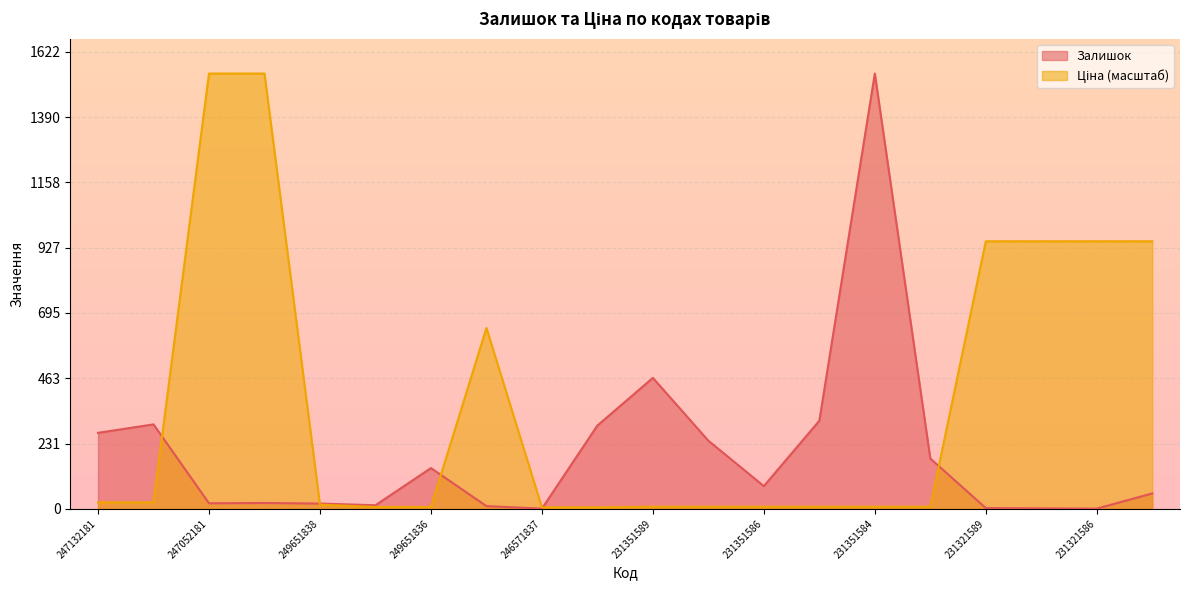

Reading left to right, list all the values displayed in this chart.

Залишок: 247132181=270.0	247132180=300.0	247052181=20.0	247052180=21.0	249651838=19.0	249651837=13.0	249651836=145.0	246581836=10.0	246571837=1.0	246571836=296.0	231351589=465.0	231351588=242.0	231351586=81.0	231351585=313.0	231351584=1545.0	231351583=179.0	231321589=3.0	231321587=2.0	231321586=1.0	231321584=55.0
Ціна: 247132181=23.2	247132180=23.2	247052181=1545.0	247052180=1545.0	249651838=15.1	249651837=6.8	249651836=6.8	246581836=642.3	246571837=5.6	246571836=5.6	231351589=7.8	231351588=7.8	231351586=7.8	231351585=7.8	231351584=7.8	231351583=7.8	231321589=949.8	231321587=949.8	231321586=949.8	231321584=949.8